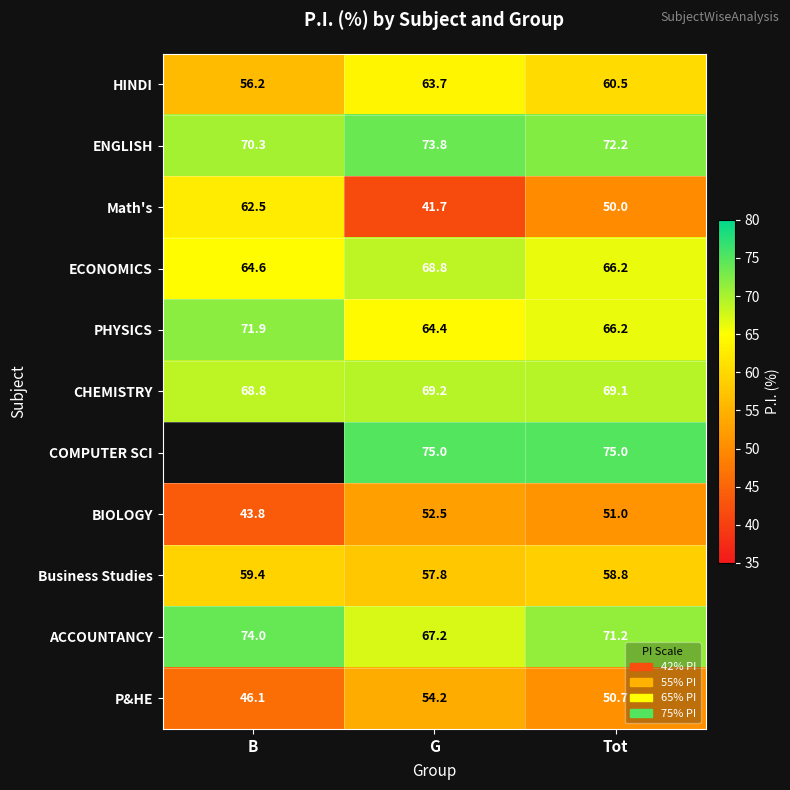

What is the average value of the CHEMISTRY series?

69.0